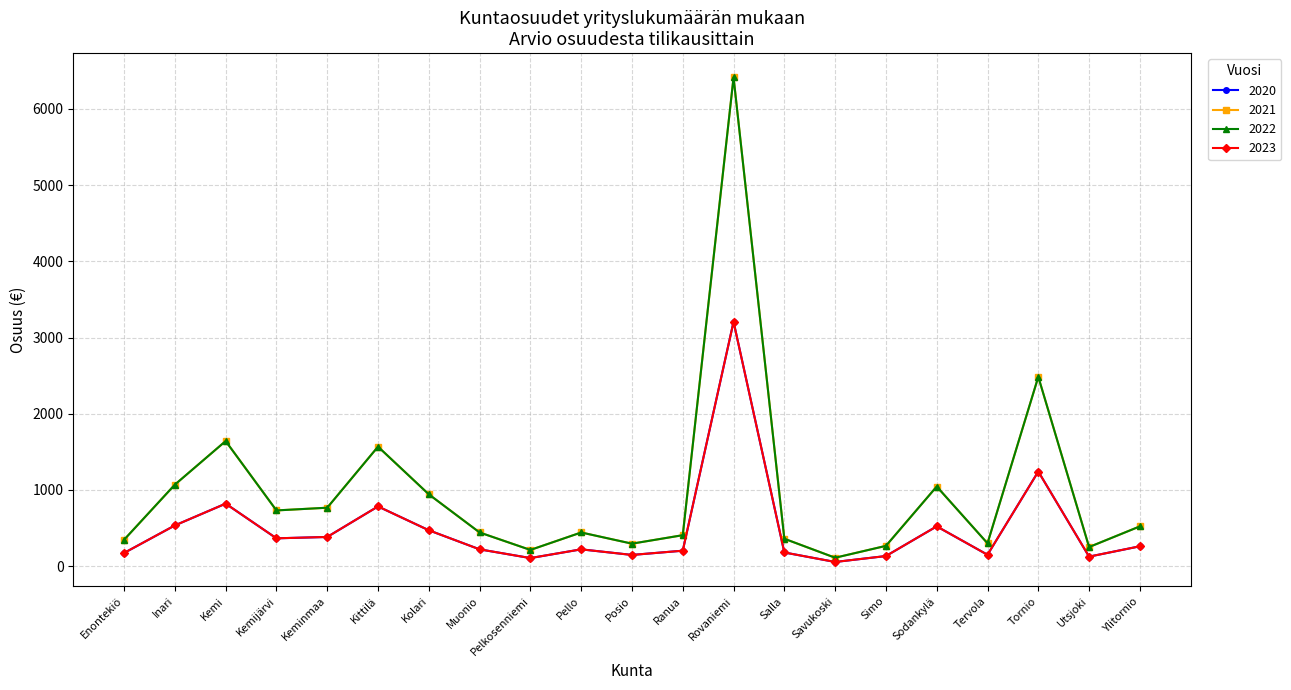

Does the chart display data point markers on the line(s)?

Yes